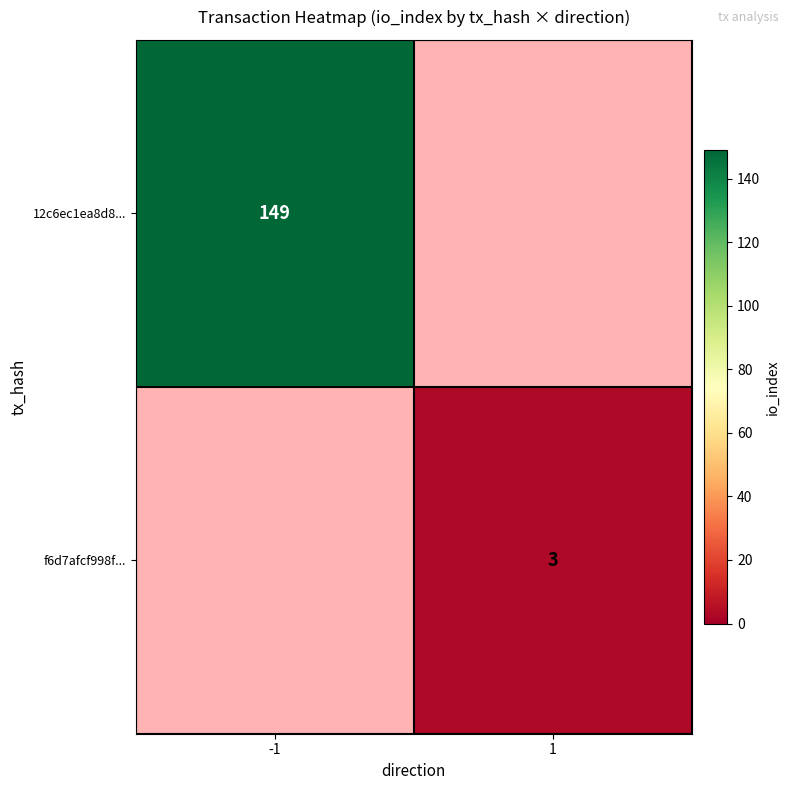

Is the value of 12c6ec1ea8d8... at -1 greater than the value of f6d7afcf998f... at 1?

Yes